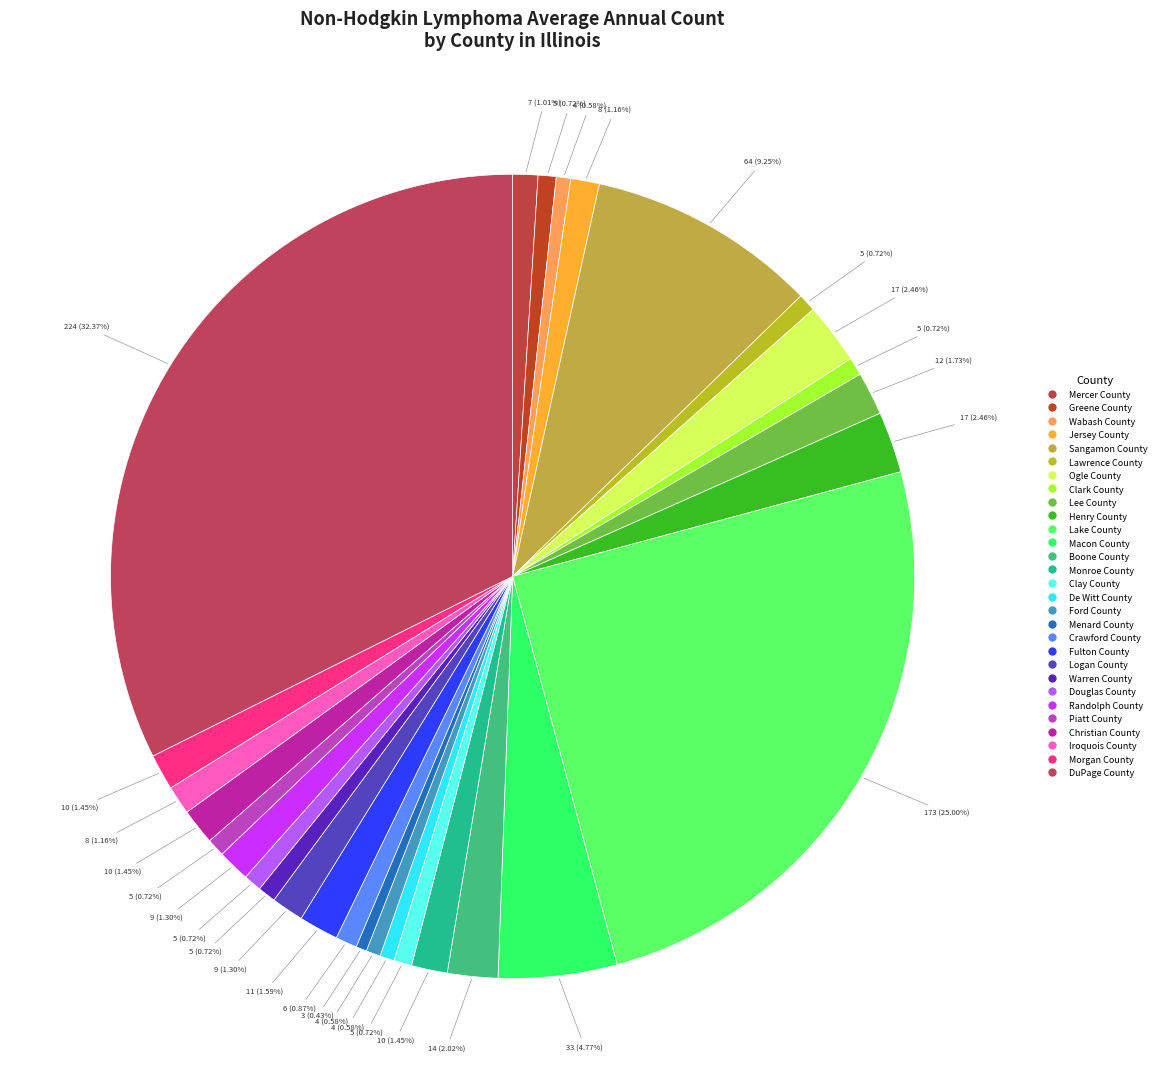

Count the number of slices in the pie.

29